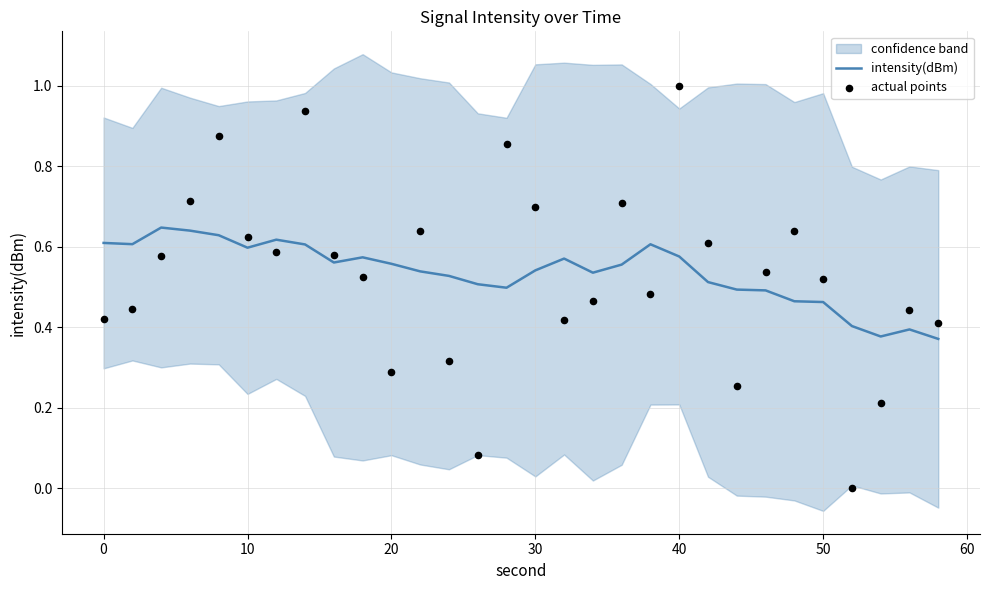

Which series contains the highest Y value?

actual points